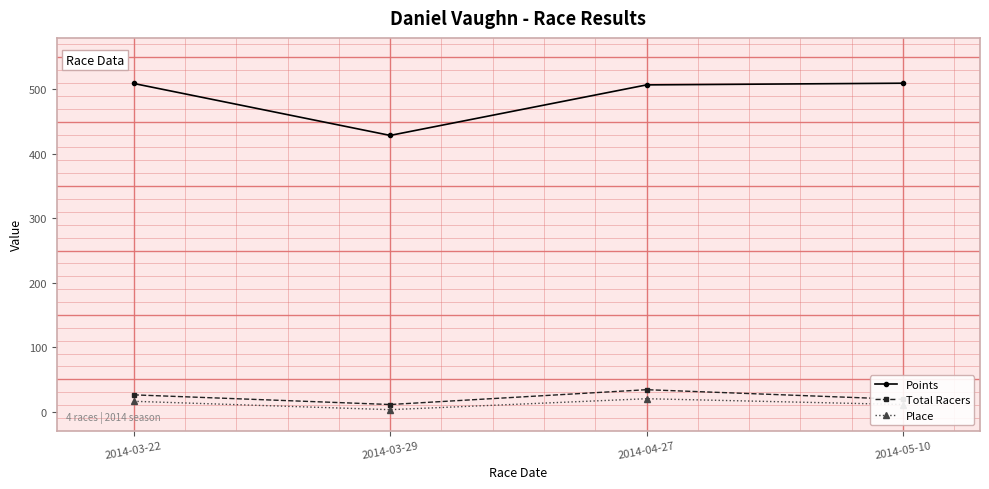

Which series has the widest spread of values?

Points